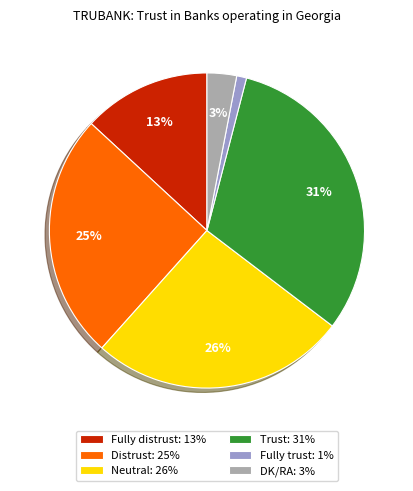

True or false: Distrust accounts for 39% of the total.

False